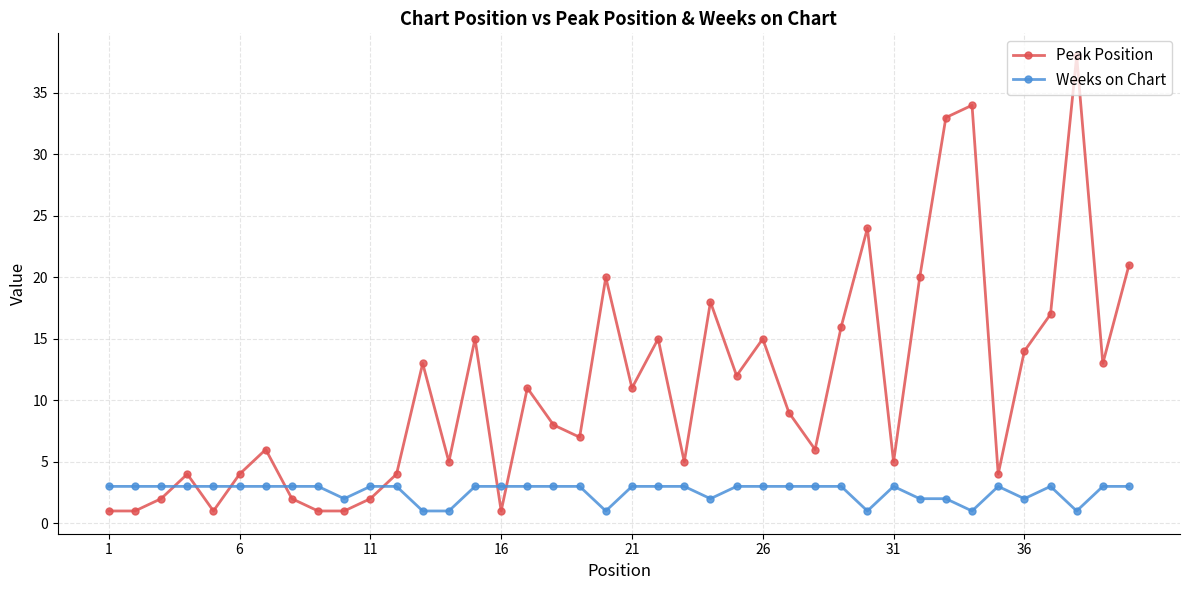

True or false: Peak Position has more than 2 interior local peaks.

True